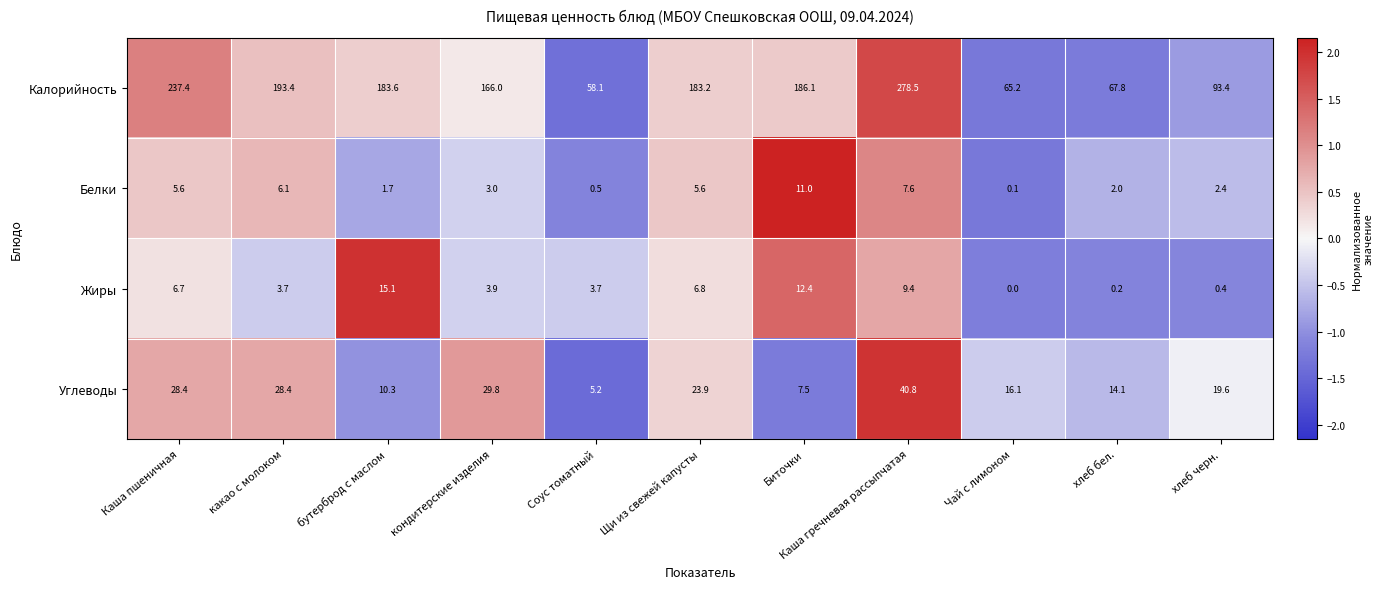

How many data points does each series have?

11